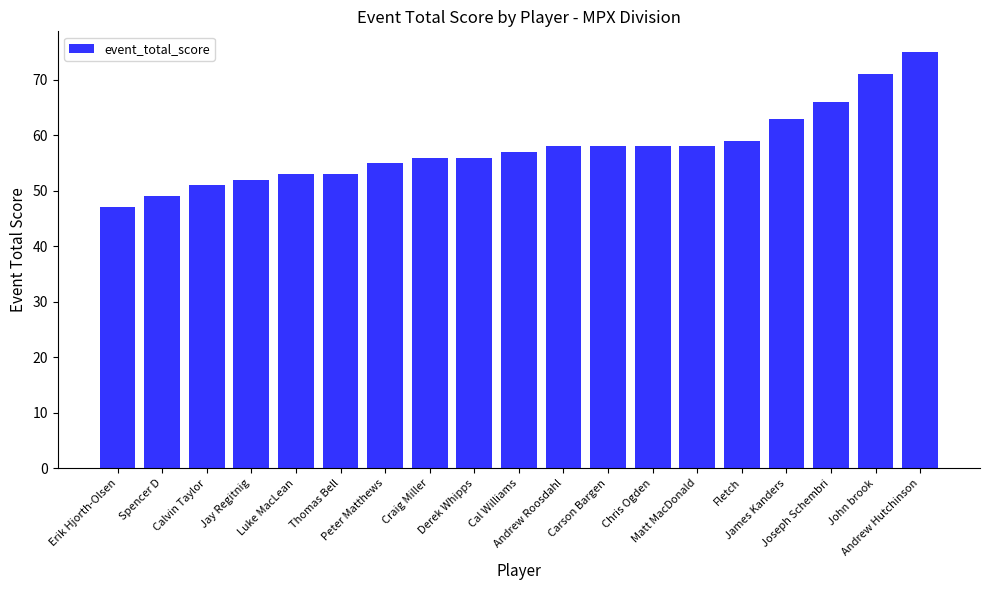

What is the value of the 17th bar from the left?

66